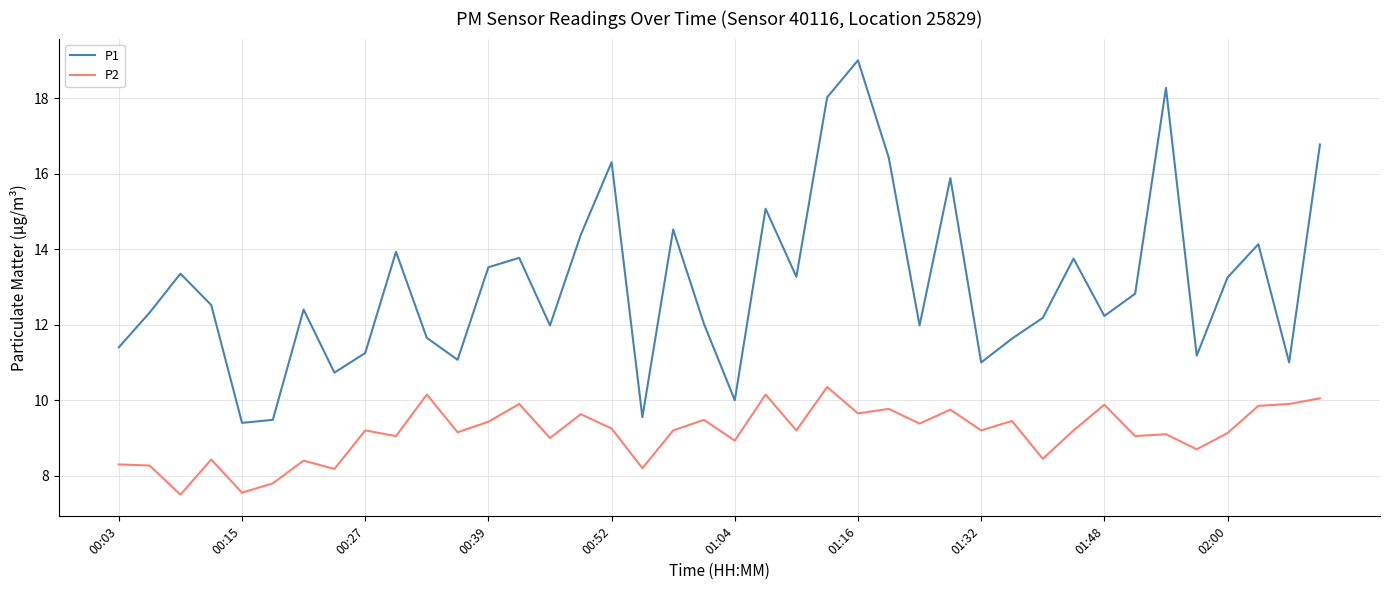

What is the smallest value displayed?

7.5